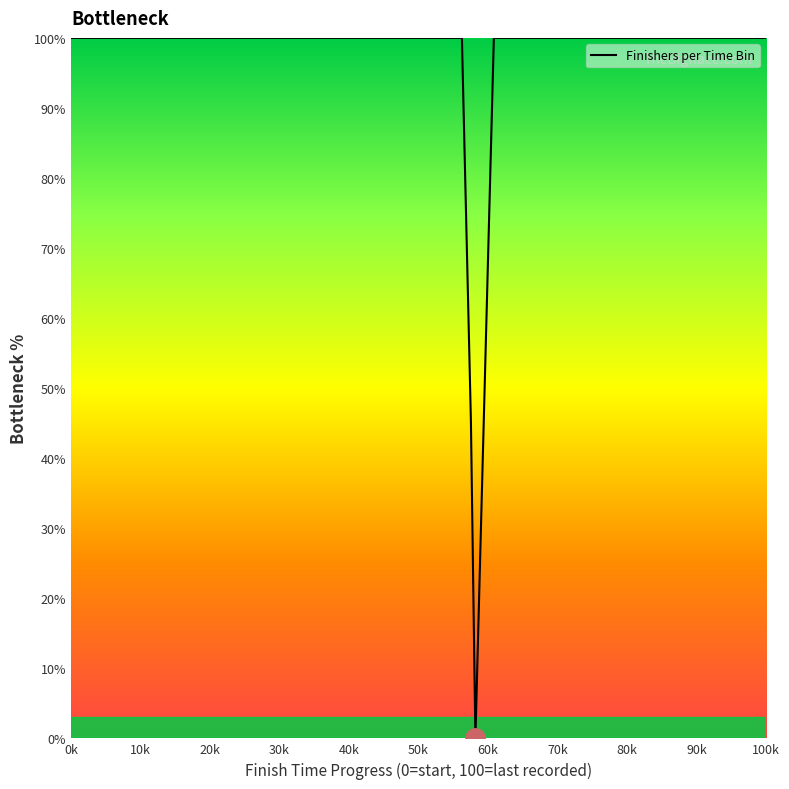

True or false: the data has more than 1 interior local peaks.

False